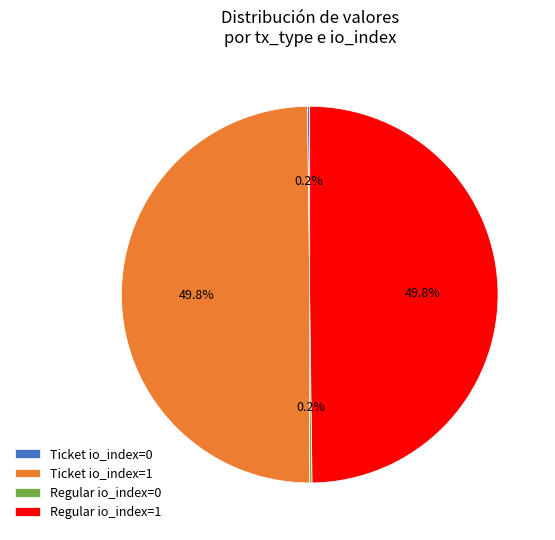

Combined, what portion of the pie is Ticket io_index=1 and Regular io_index=1?

99.6%